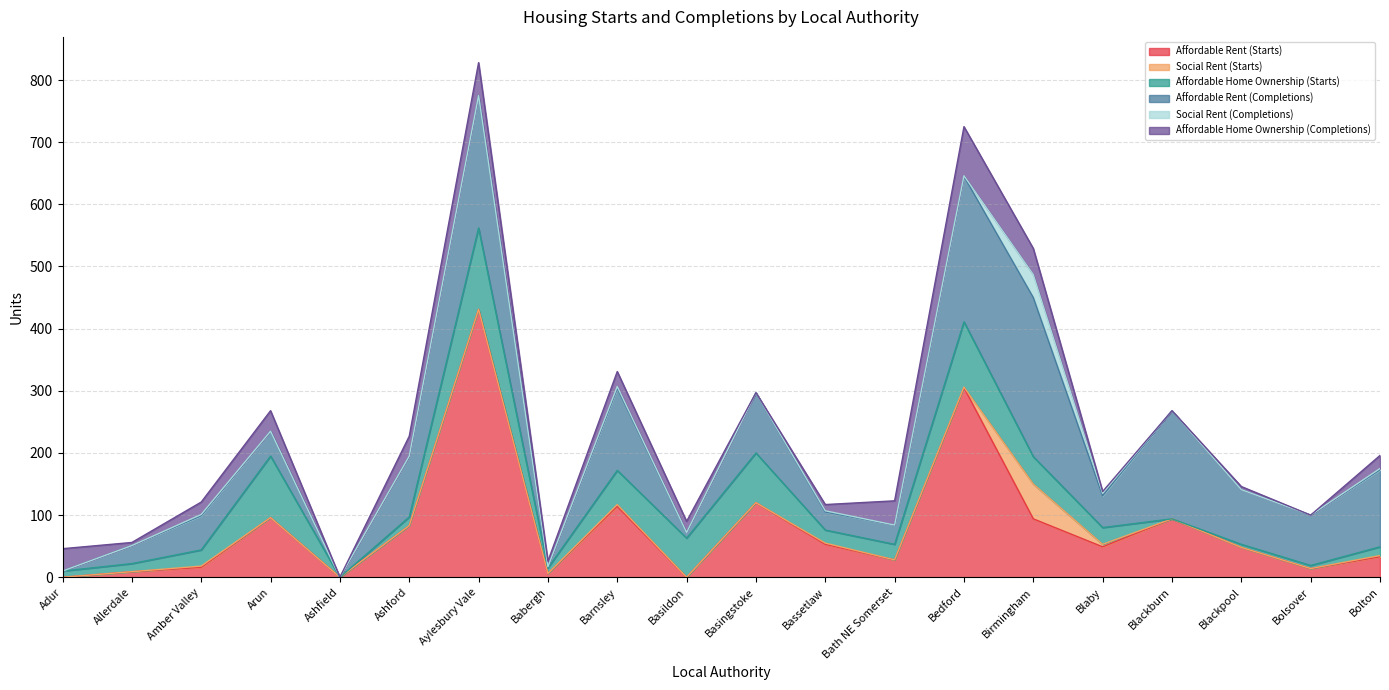

True or false: Social Rent (Completions) has more than 1 interior local peaks.

True